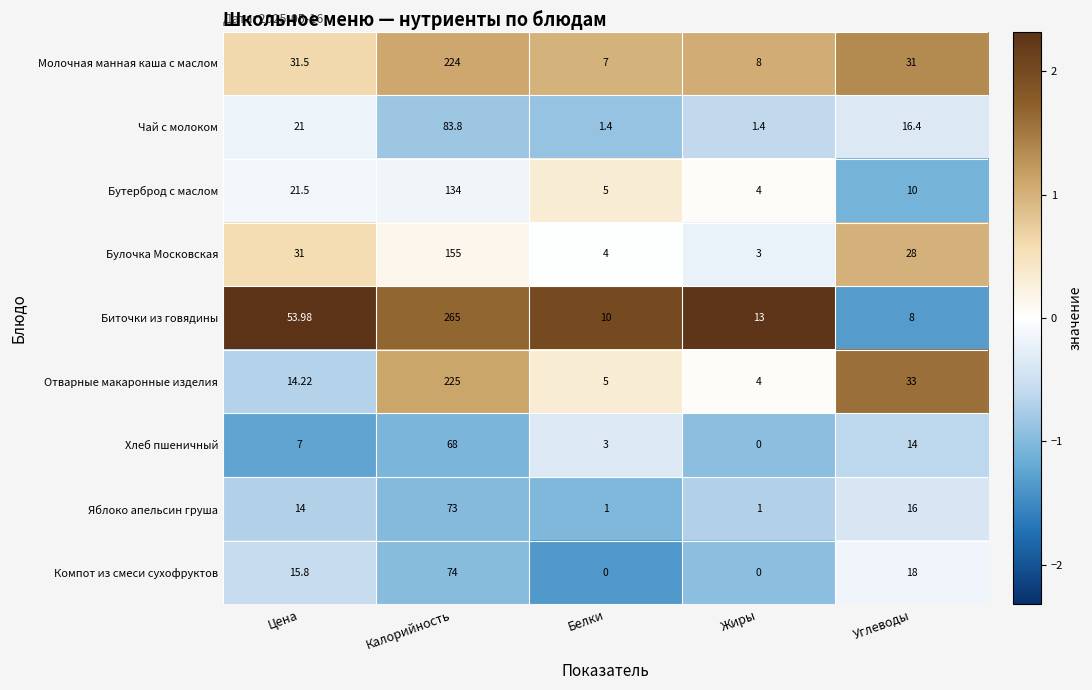

At which category is the sum across all series the highest?

Калорийность